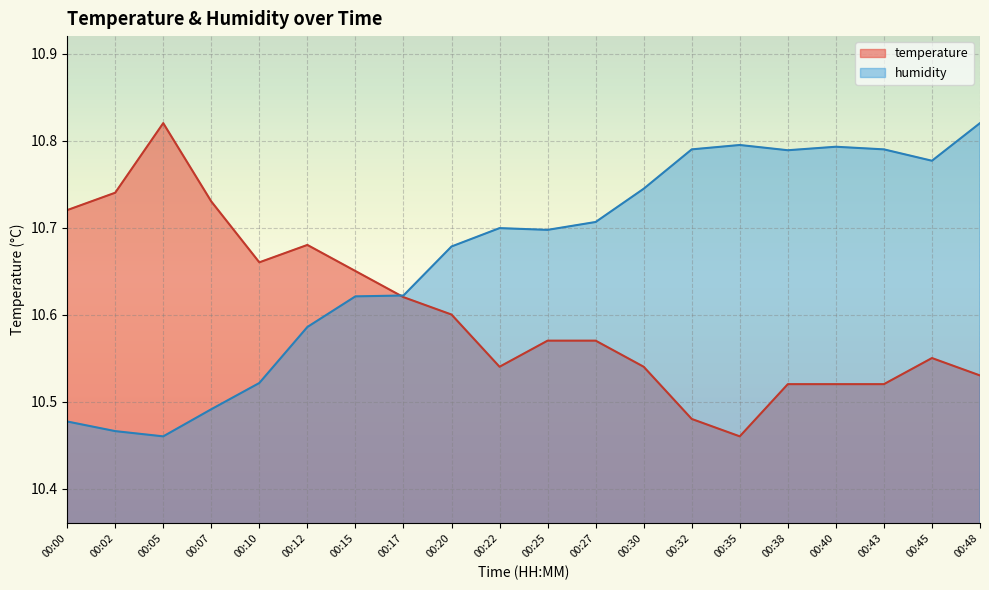

At how many categories does at least one series exceed 10?

20